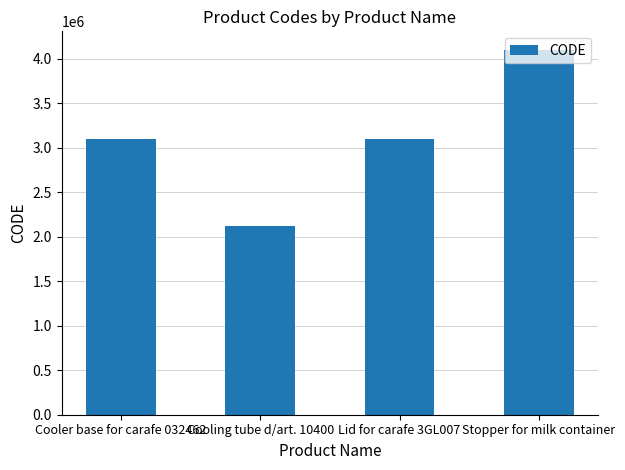

Between Cooler base for carafe 032462 and Stopper for milk container, which is larger?

Stopper for milk container